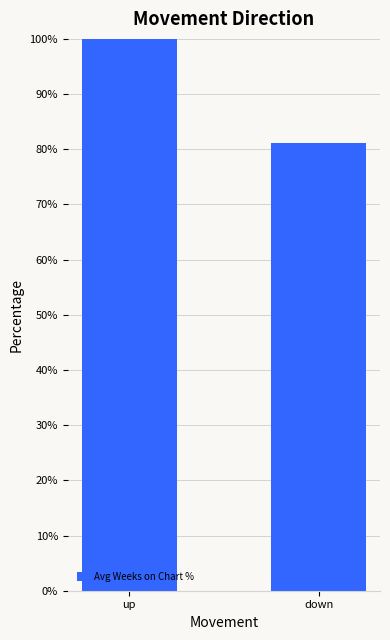

Approximately how many times larger is the value at down compared to up?

0.8